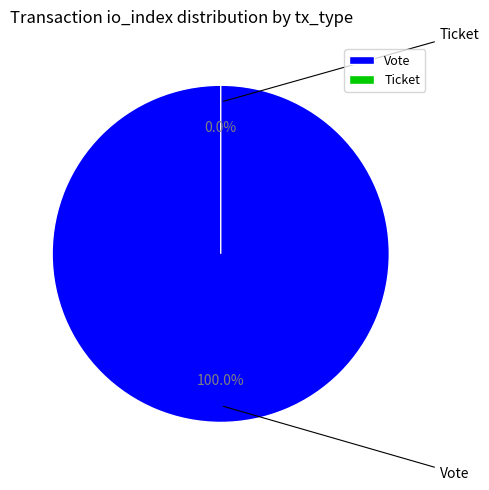

Between Vote and Ticket, which is larger?

Vote